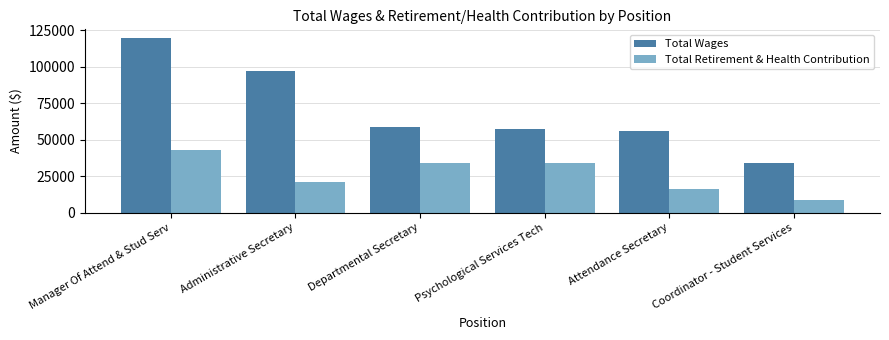

What are all the series names shown in the legend?

Total Wages, Total Retirement & Health Contribution